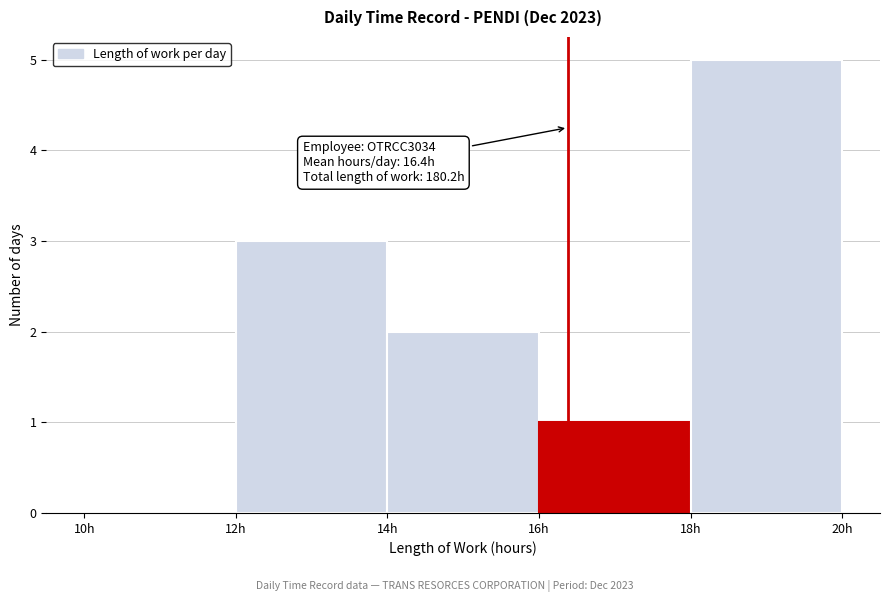

Over which range of the x-axis is the bar tallest?

18 to 20